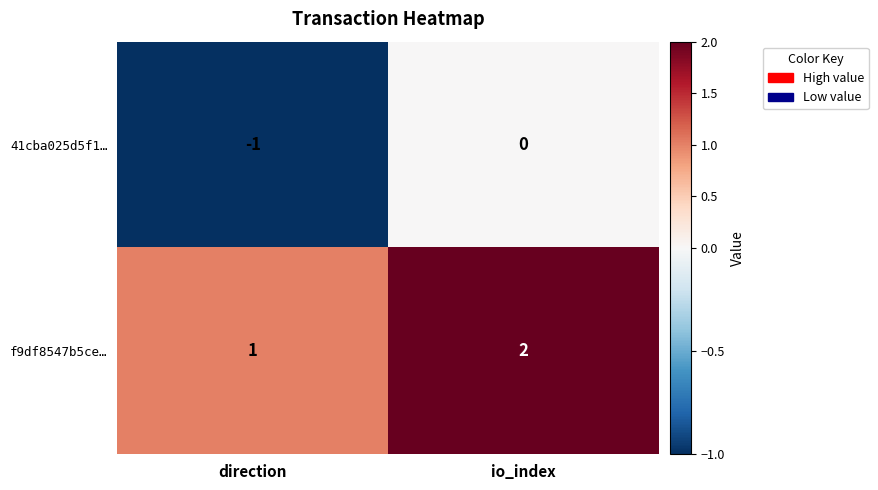

True or false: f9df8547b5ce… has a value of 3 at io_index.

False